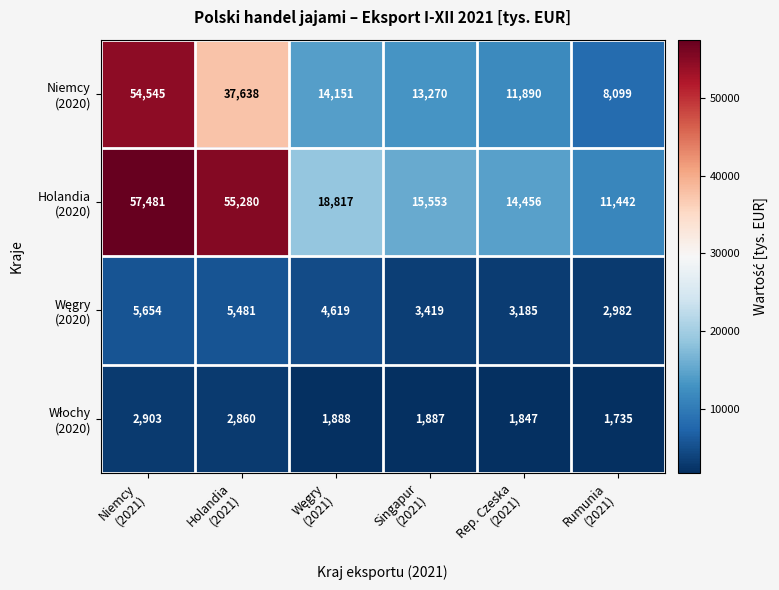

What is the smallest value displayed?

1735